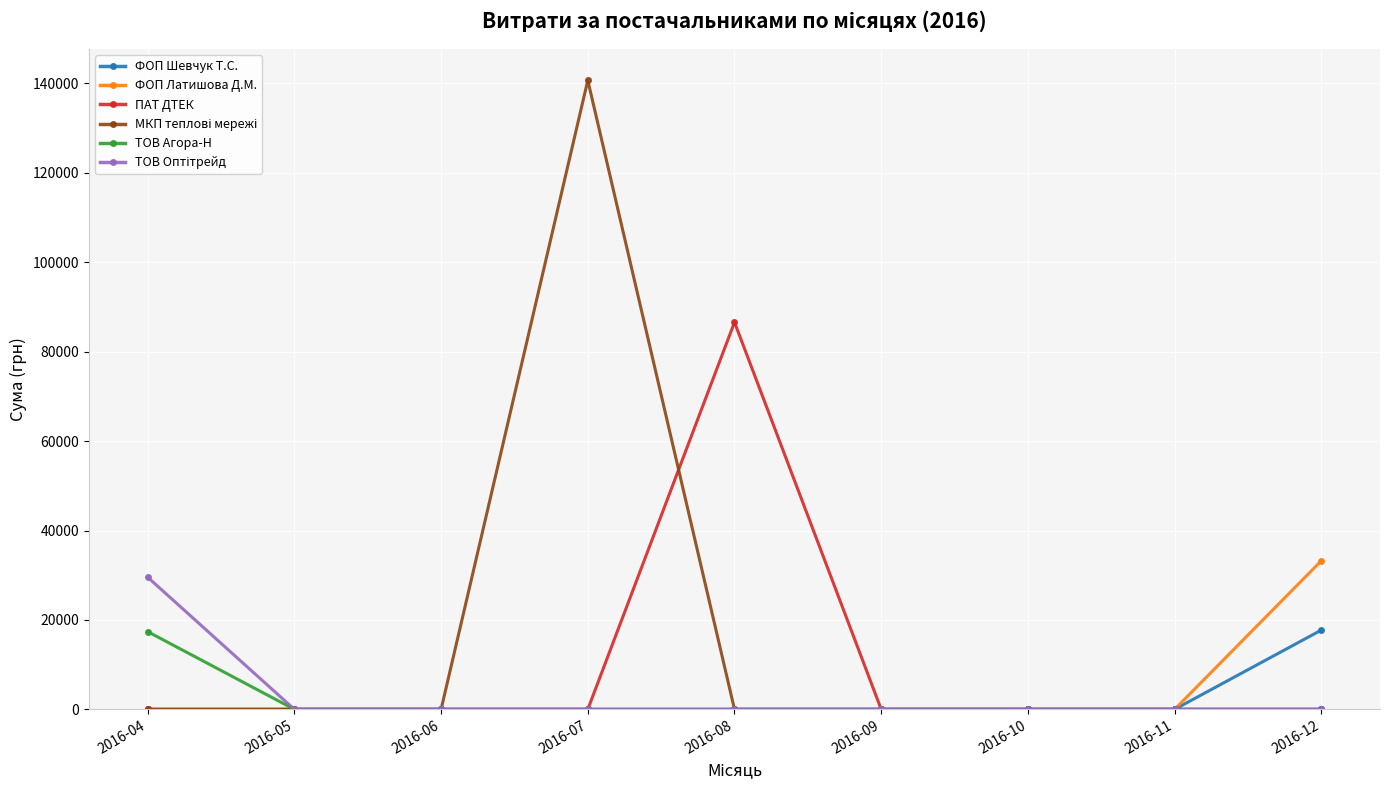

What is the spread (max minus min) of values at 2016-12?

33243.0